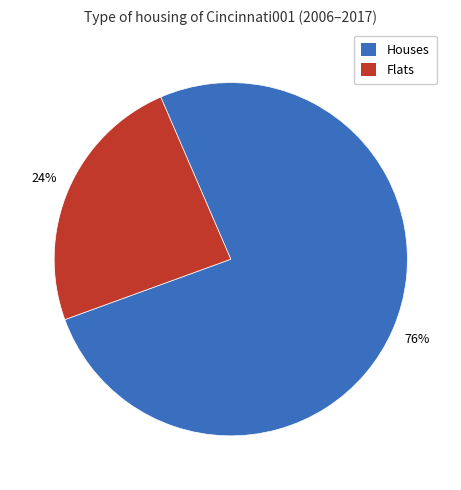

Is there a majority slice in this chart?

Yes